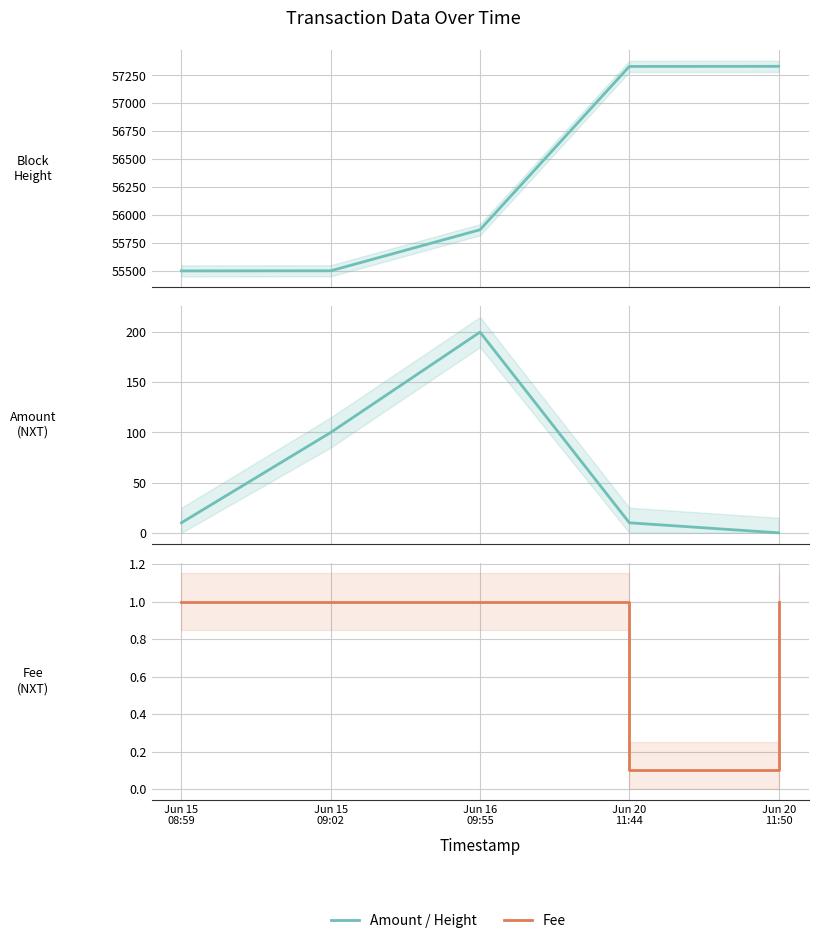

Is the value of Amount at Jun 20
11:44 greater than the value of Height at Jun 16
09:55?

No